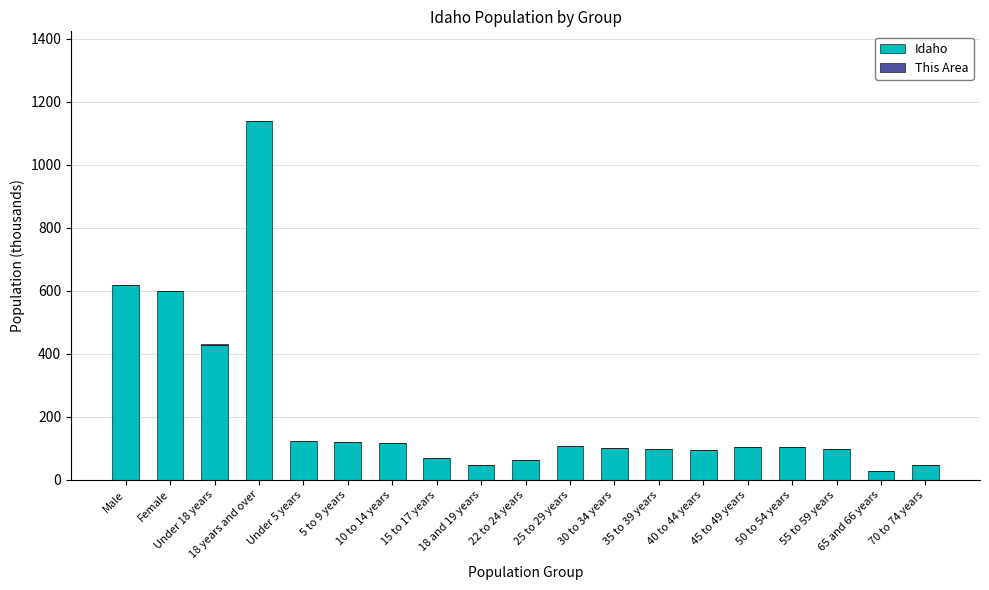

What is the maximum value for Idaho?

1138.5